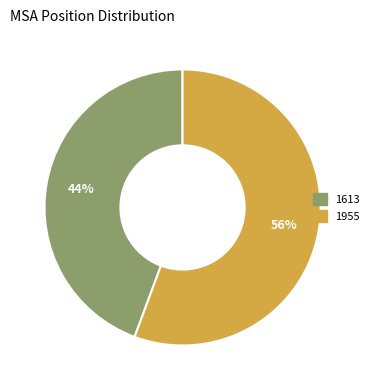

Which category has the smallest portion of the pie?

1613